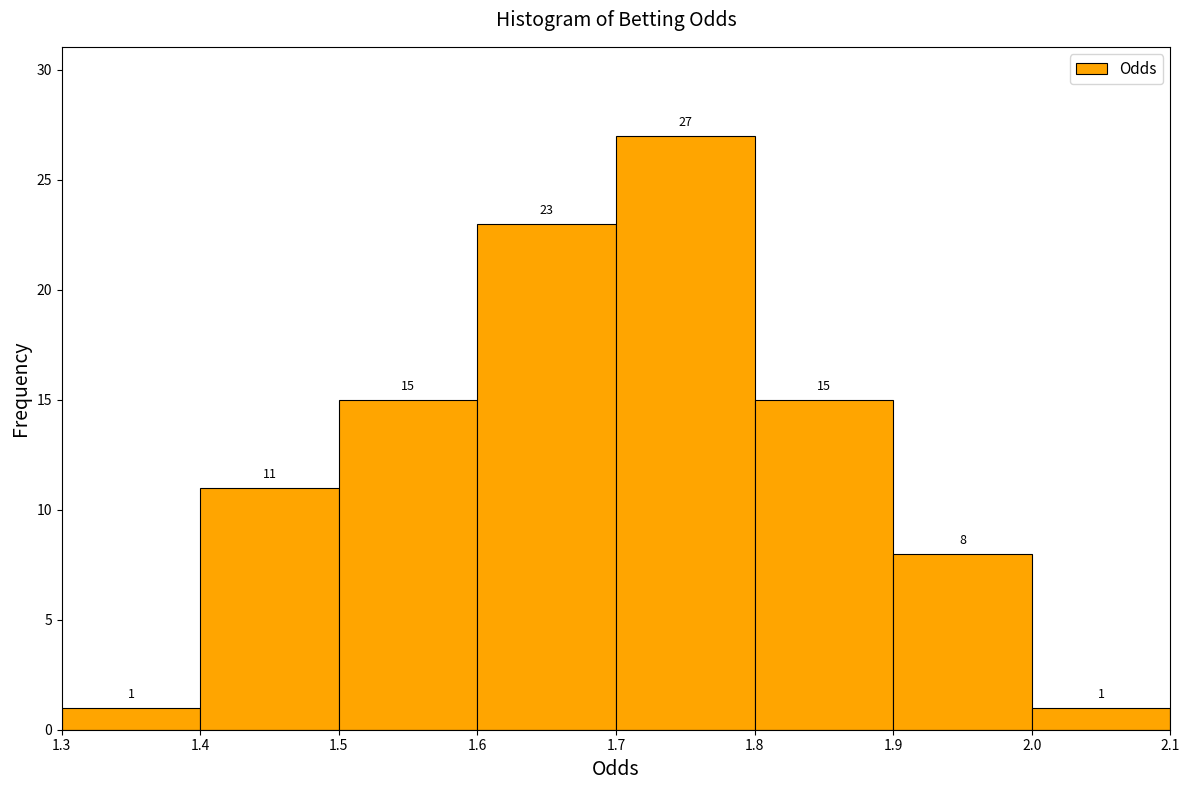

Reading left to right, transcribe this chart: for each bar, give the range it covers on the x-axis and its height.

1.3 to 1.4: 1
1.4 to 1.5: 11
1.5 to 1.6: 15
1.6 to 1.7: 23
1.7 to 1.8: 27
1.8 to 1.9: 15
1.9 to 2.0: 8
2.0 to 2.1: 1